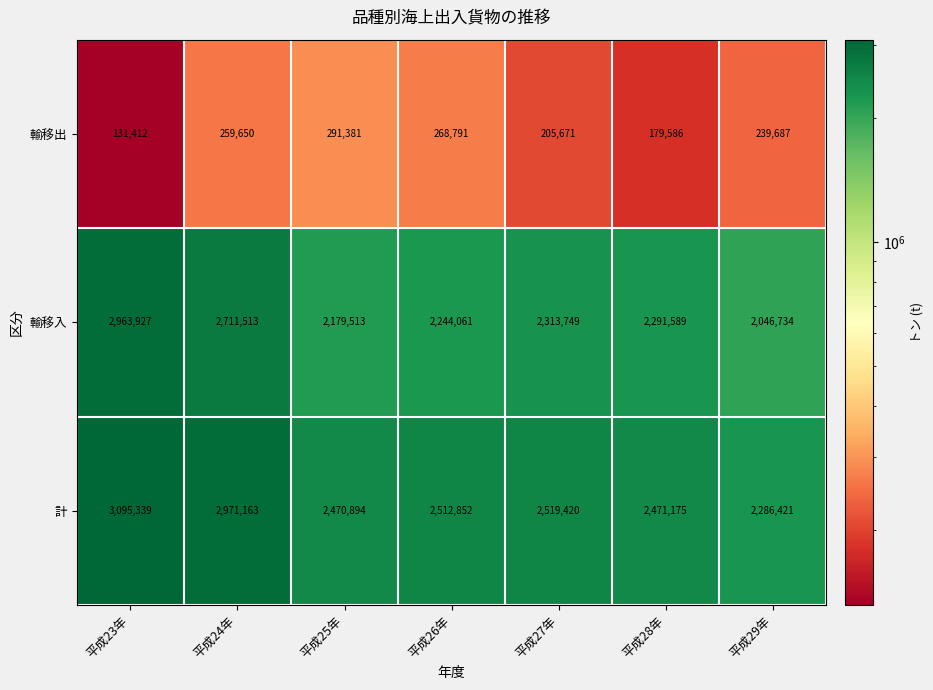

Rank the series at 平成25年 from lowest to highest value.

輸移出, 輸移入, 計